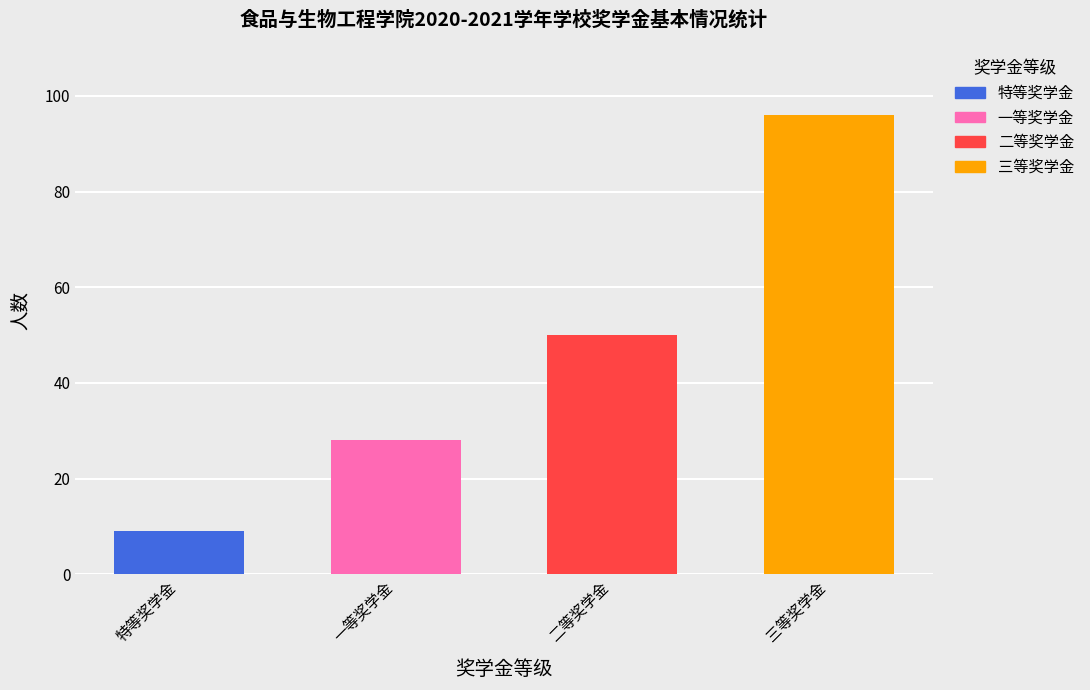

What is the average value?

46